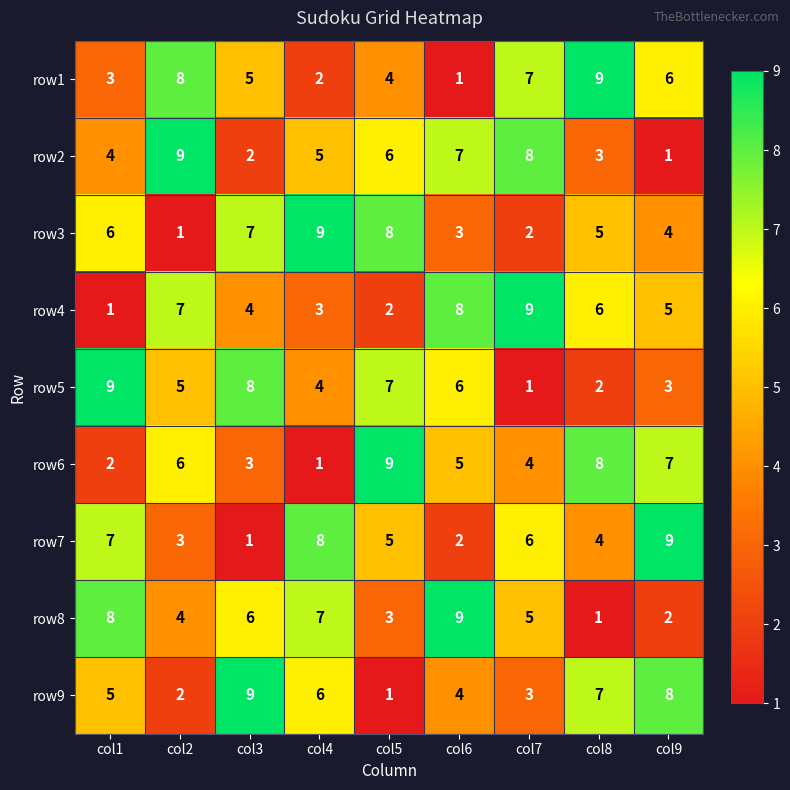

What is the highest value of the row7 series?

9